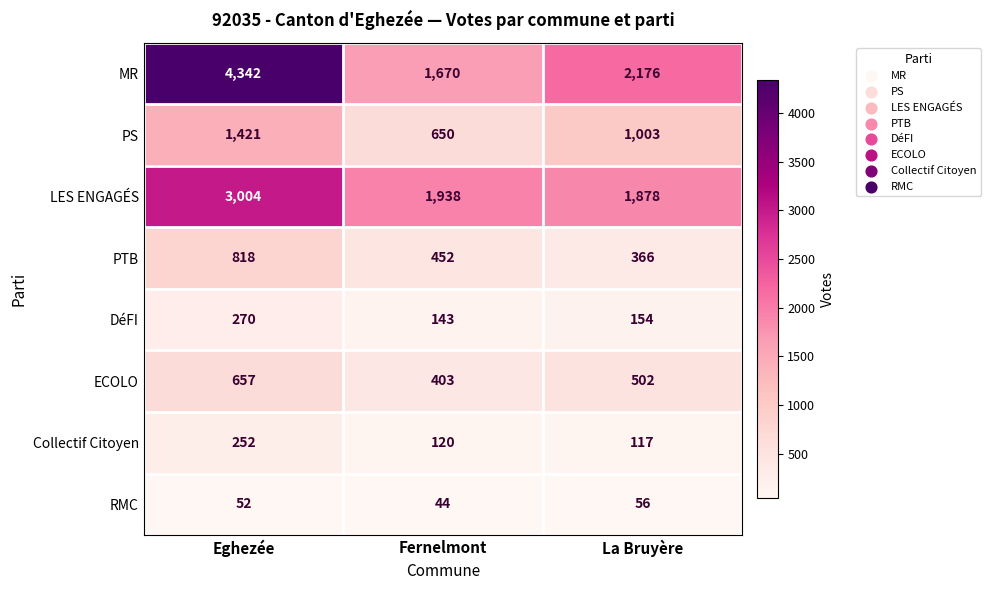

What is the approximate value of RMC at Eghezée, to the nearest 10?

50